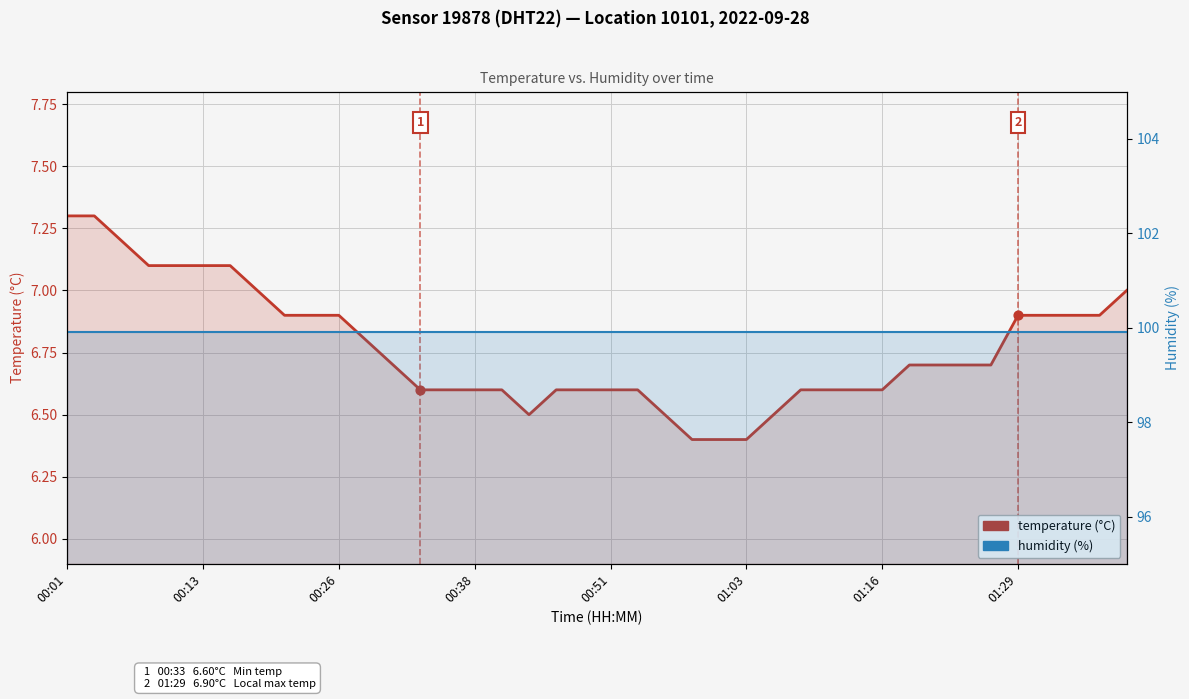

At which category is the sum across all series the highest?

00:01